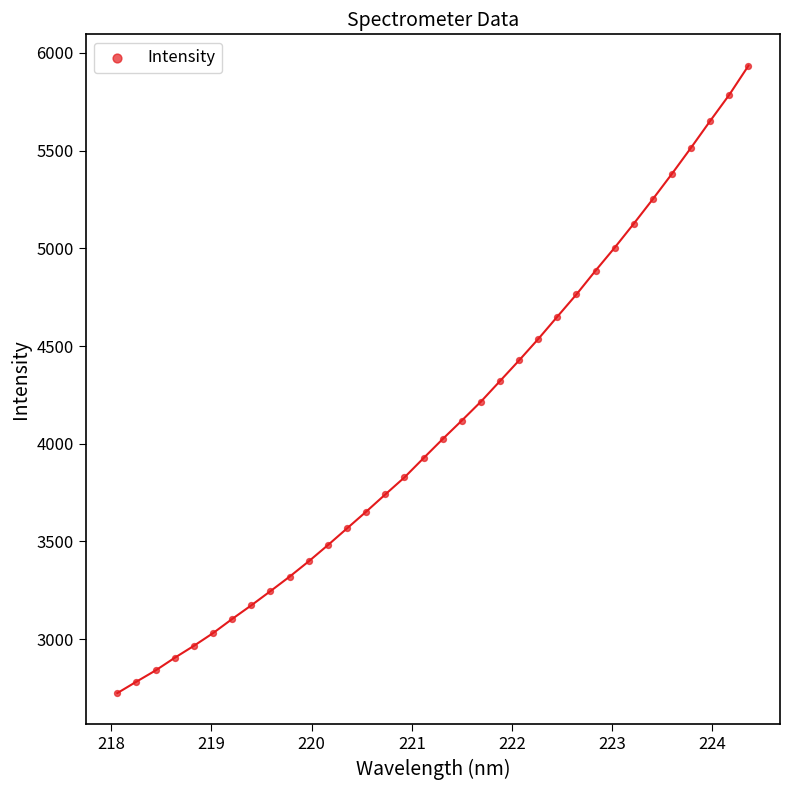

What is the range of X values (max minus min)?

6.3